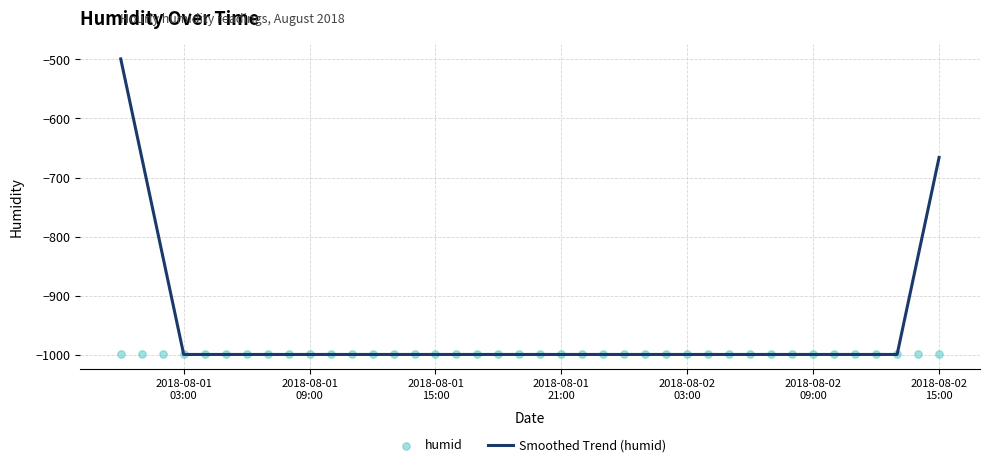

At how many categories does at least one series exceed -534?

1